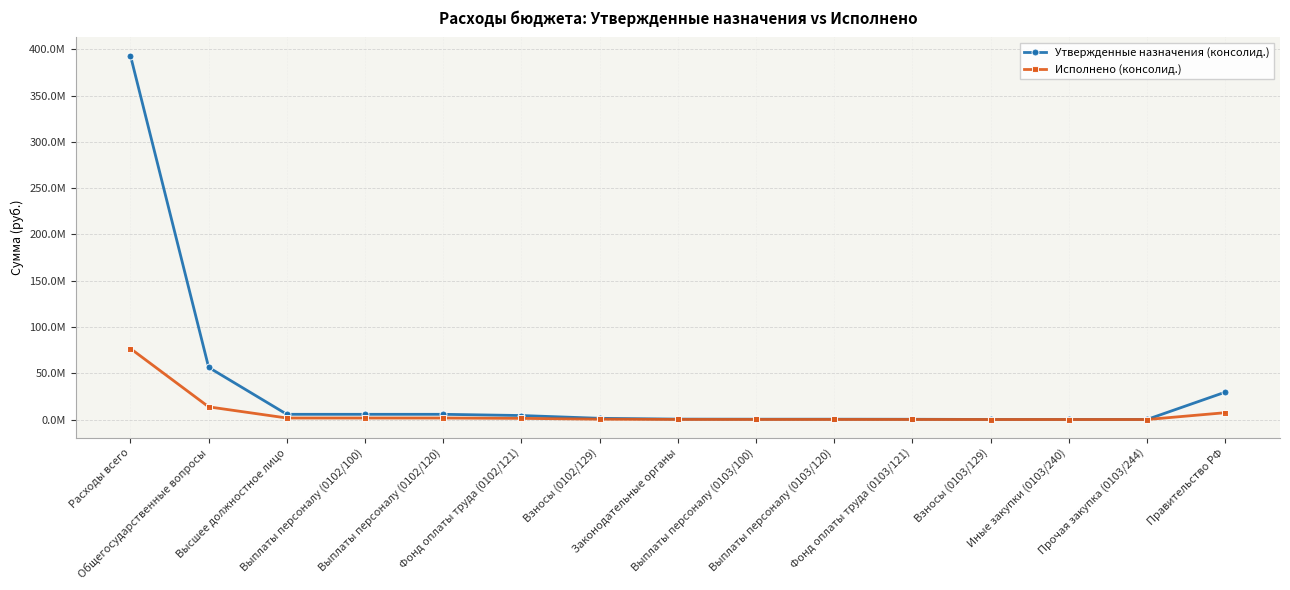

What is the difference between the maximum and minimum values in the Утвержденные назначения (консолид.) series?

393110985.5